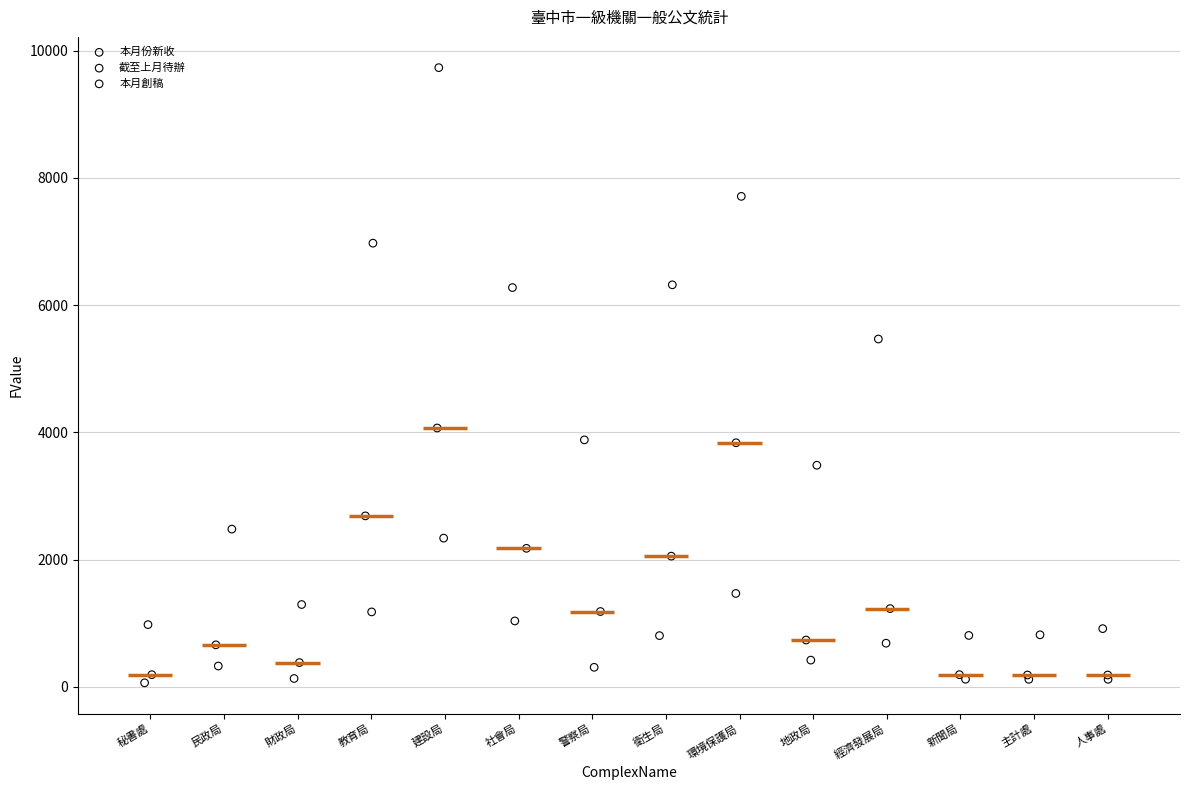

What are all the series names shown in the legend?

本月份新收, 截至上月待辦, 本月創稿